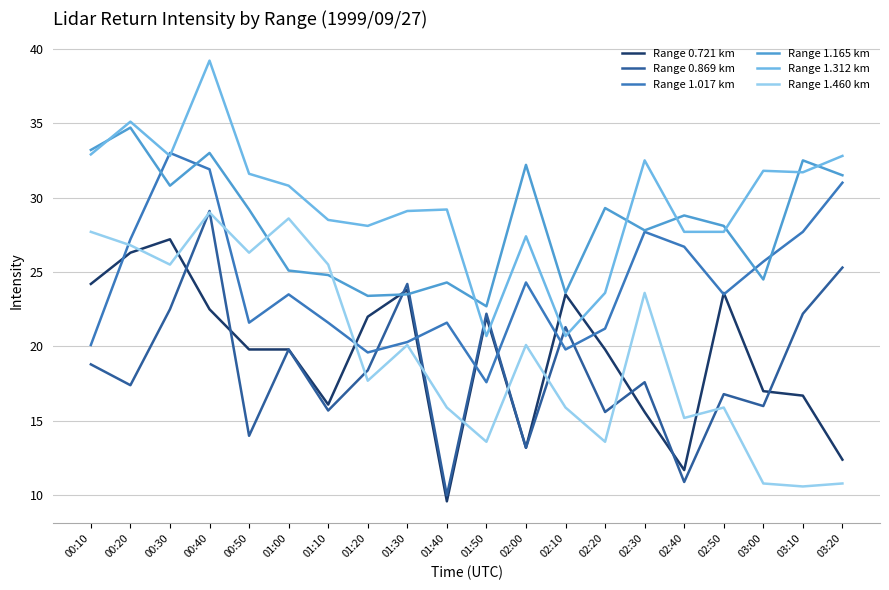

How many lines are shown in the chart?

6